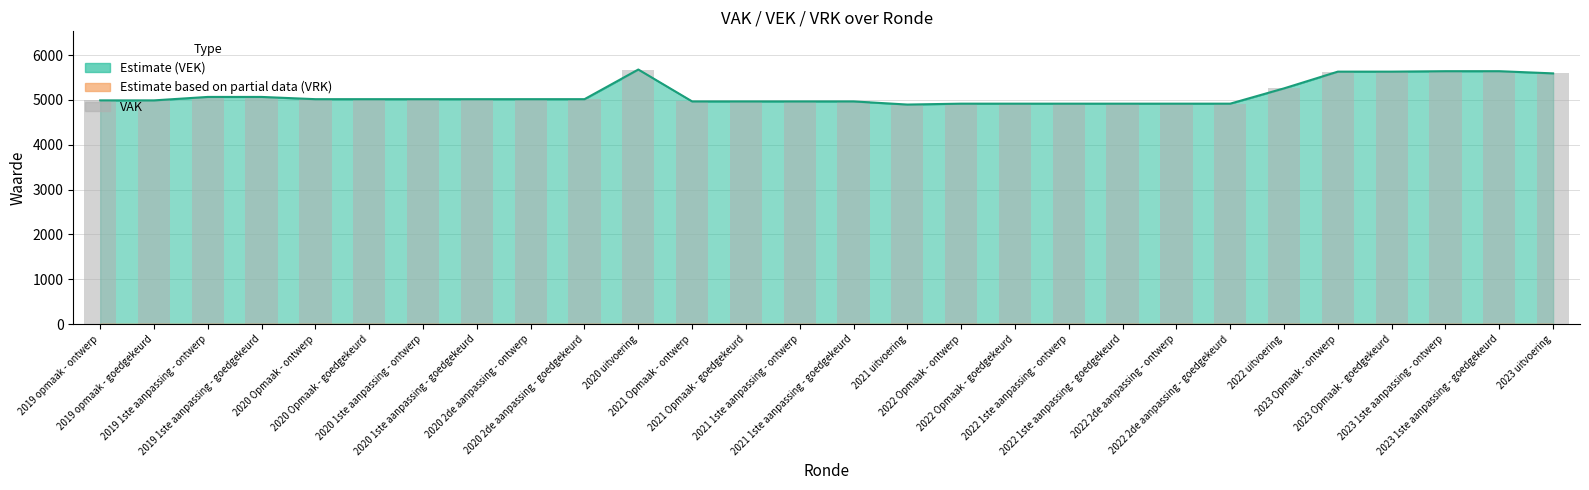

Is it true that the value at 2019 1ste aanpassing - ontwerp is 2908?

False